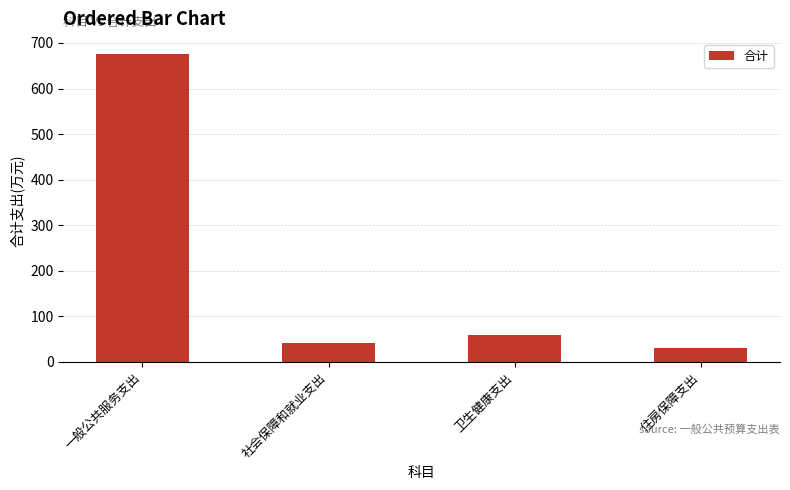

Which category has the highest value across all series?

一般公共服务支出